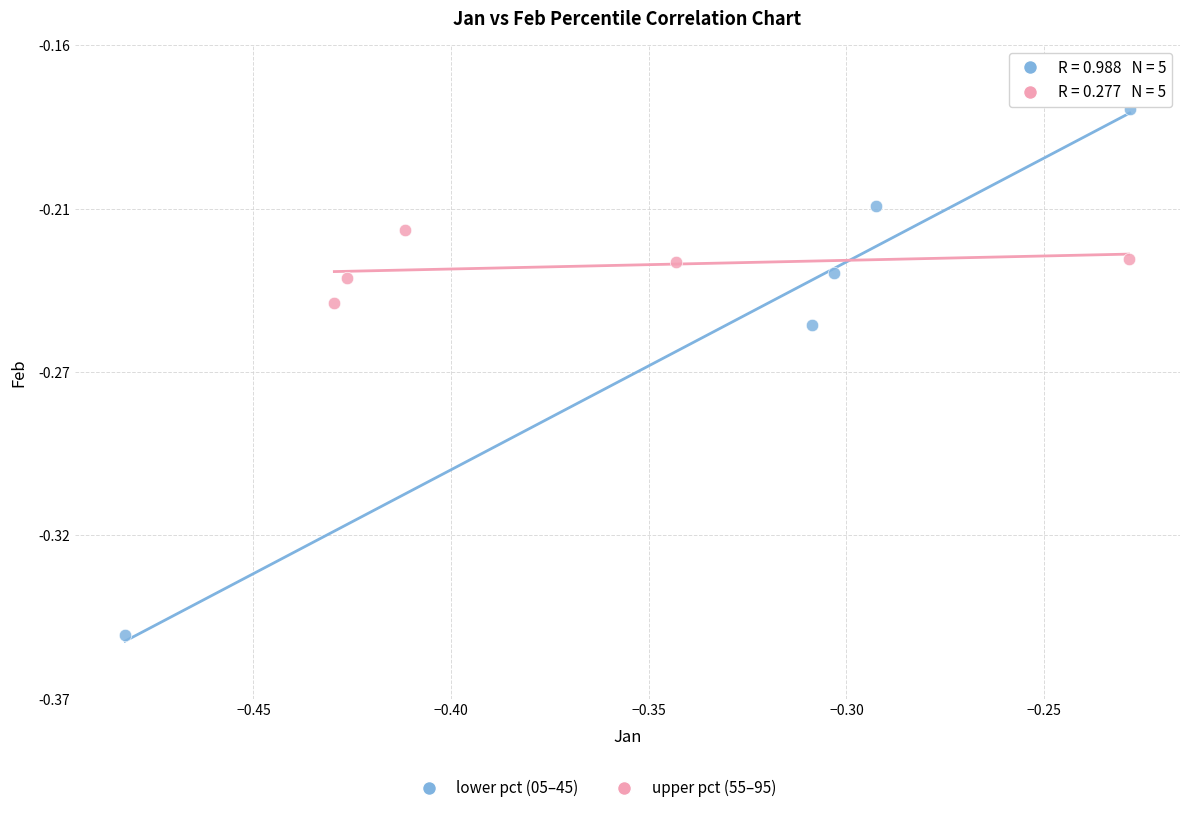

Which series reaches the minimum Y coordinate?

lower pct (05–45)